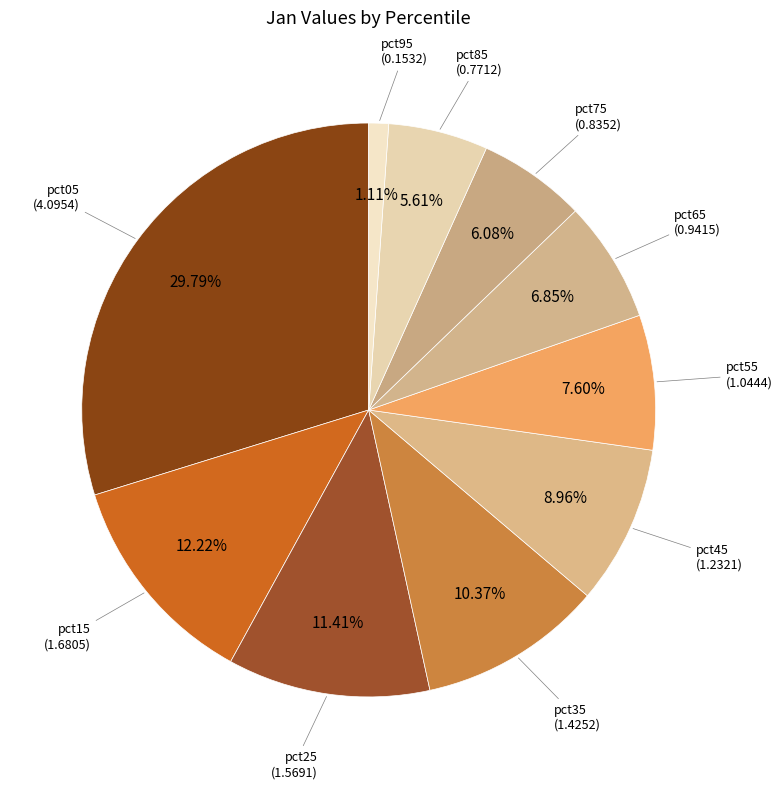

Which slice is the largest?

pct05